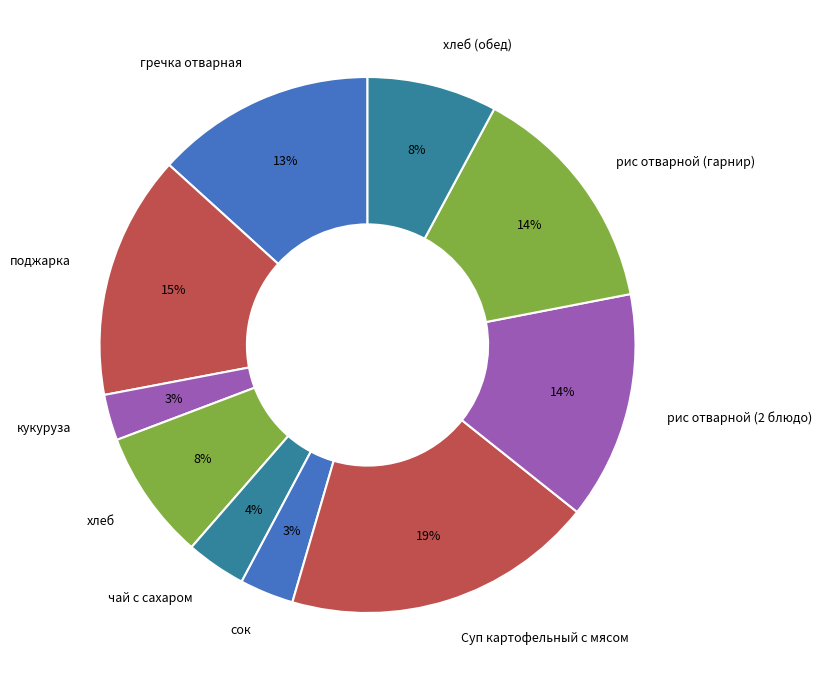

What is the largest slice in the pie chart?

Суп картофельный с мясом